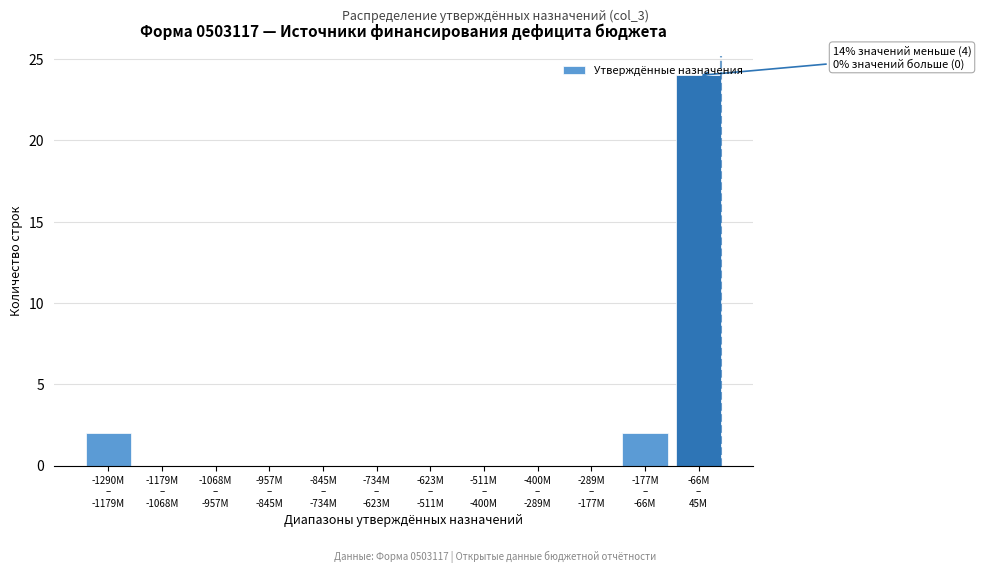

What is the maximum value shown in the chart?

24